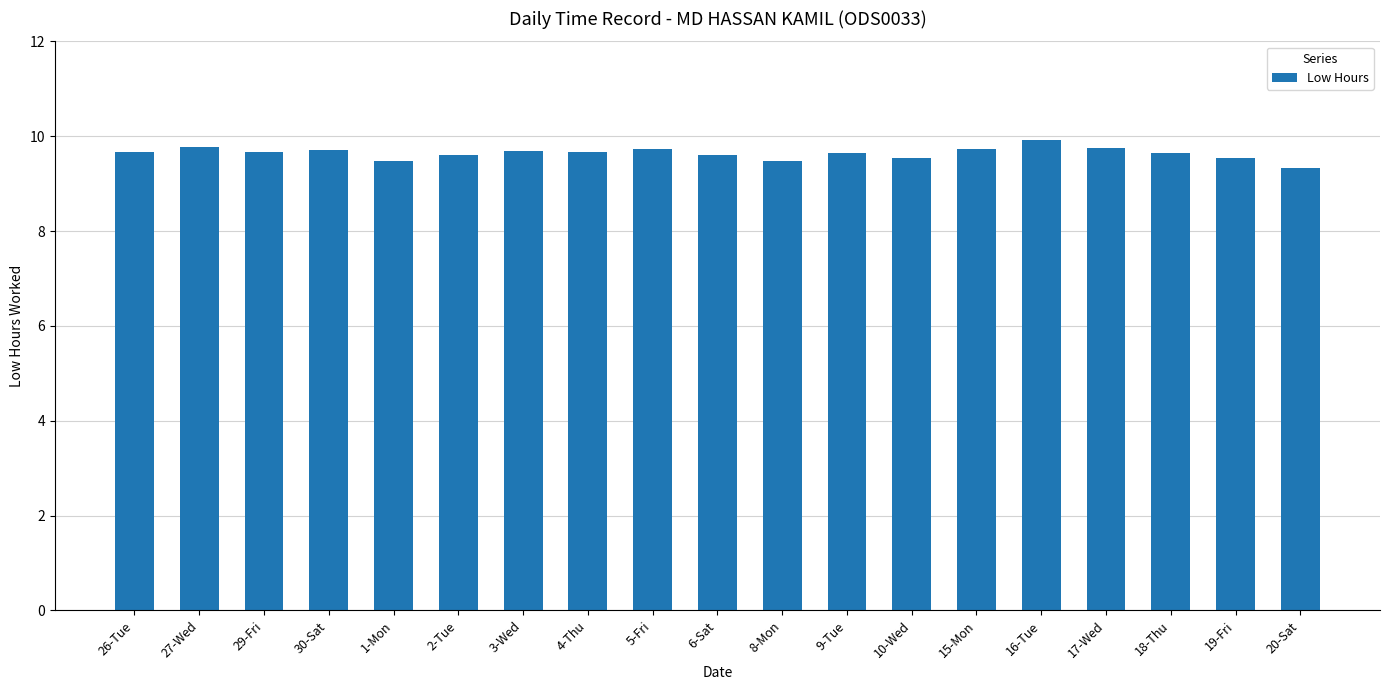

At which category does the chart reach its minimum across all series?

20-Sat